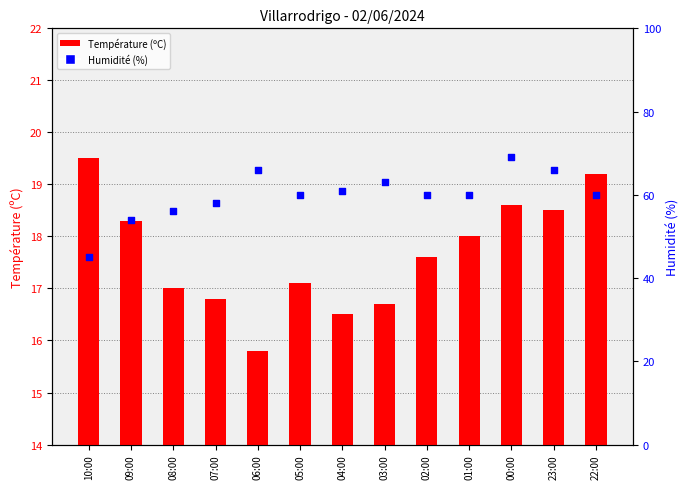

At how many categories does at least one series exceed 31?

13